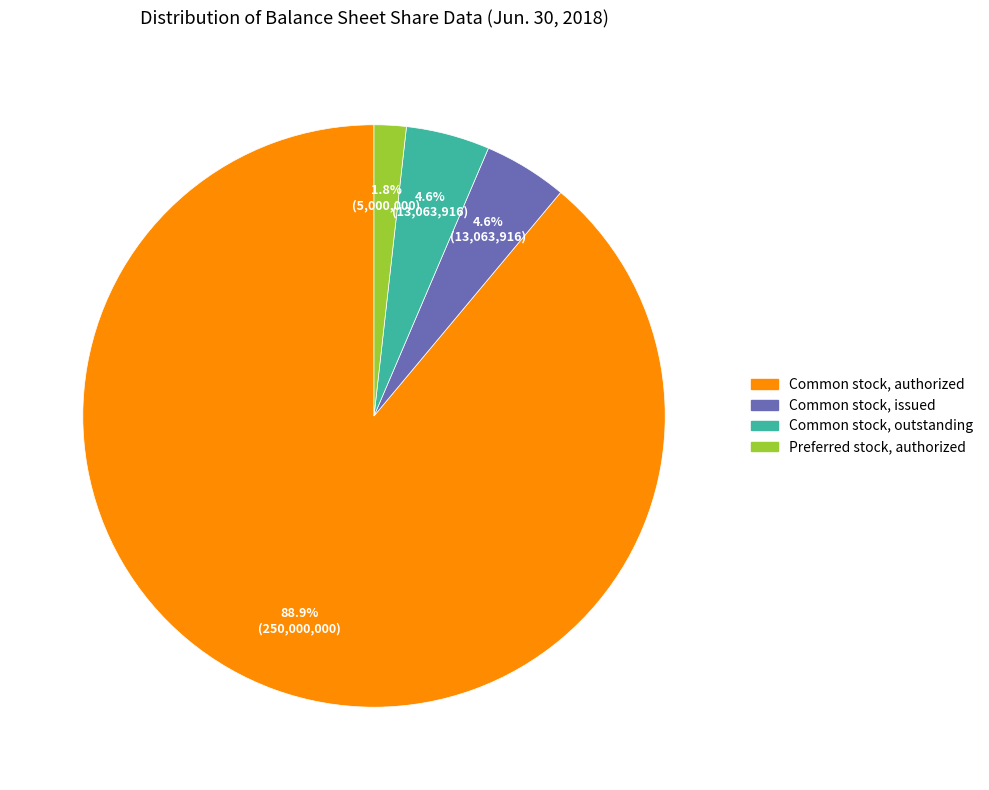

How many segments does this pie chart have?

4